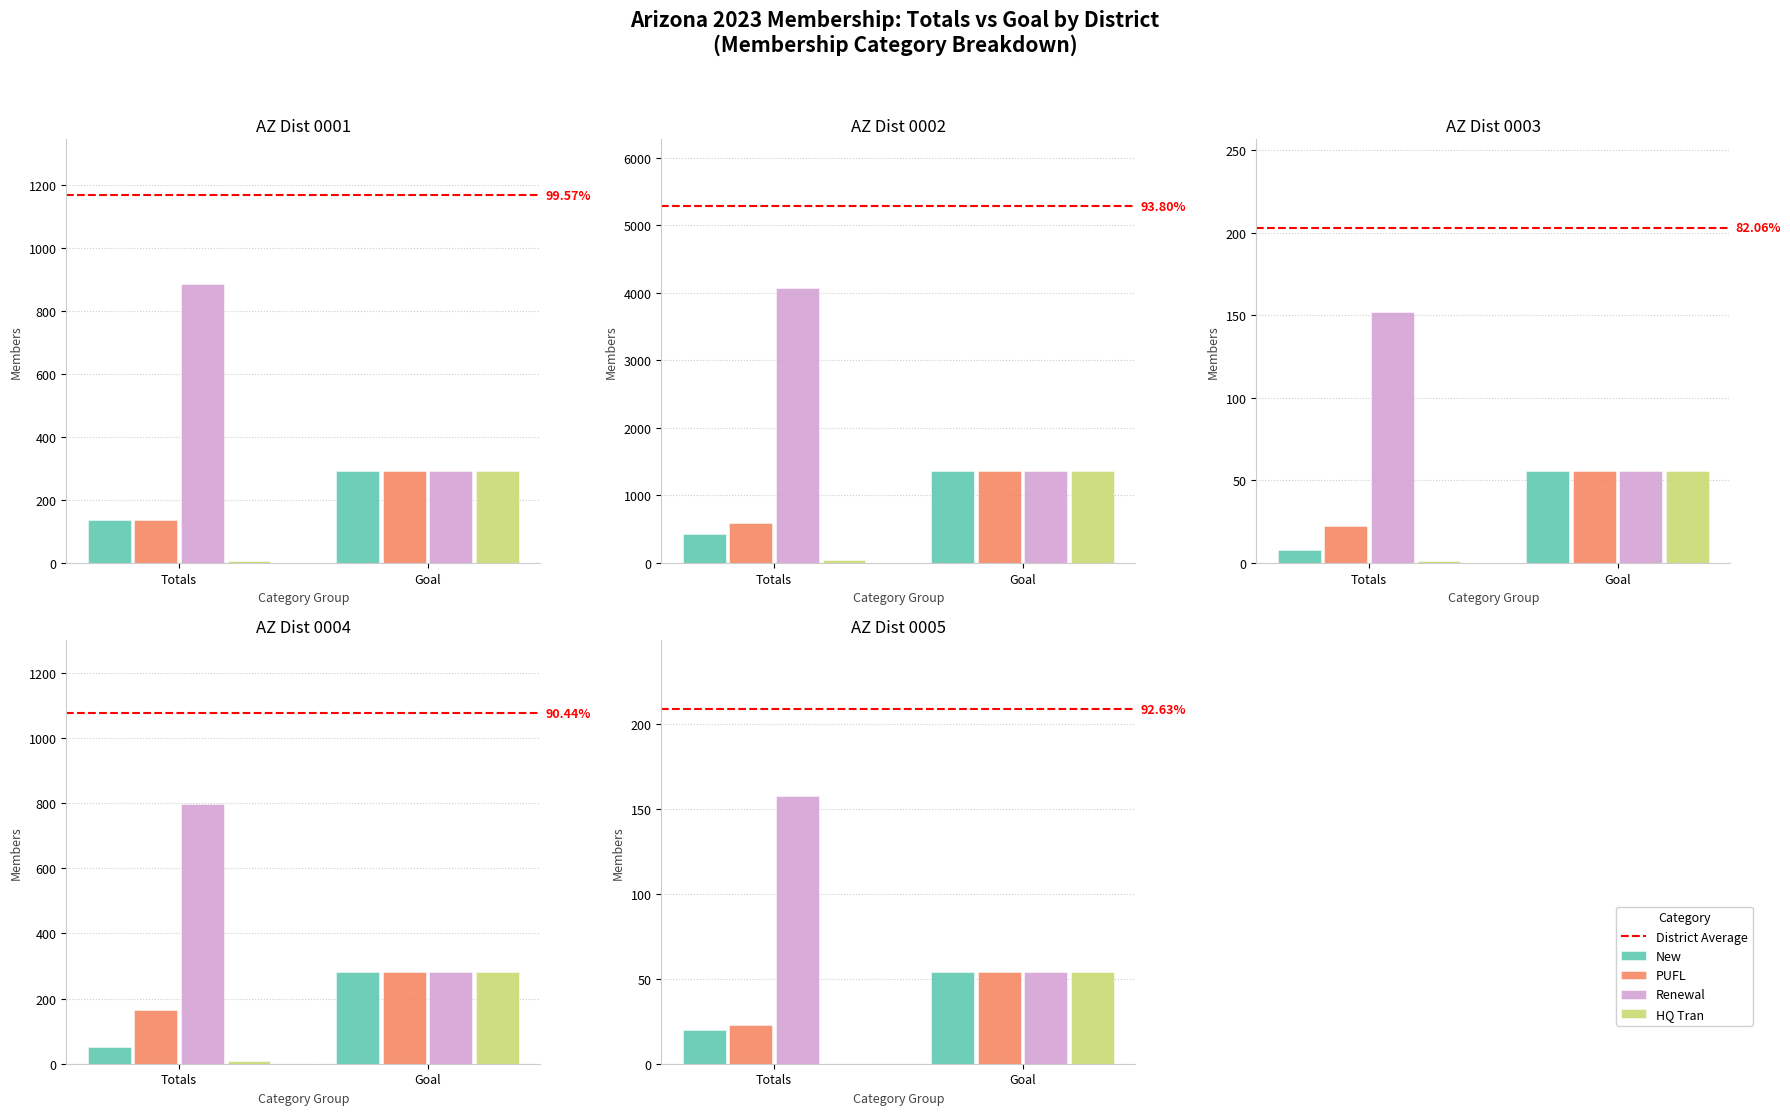

The value of HQ Tran at Goal is 468.0. True or false?

False